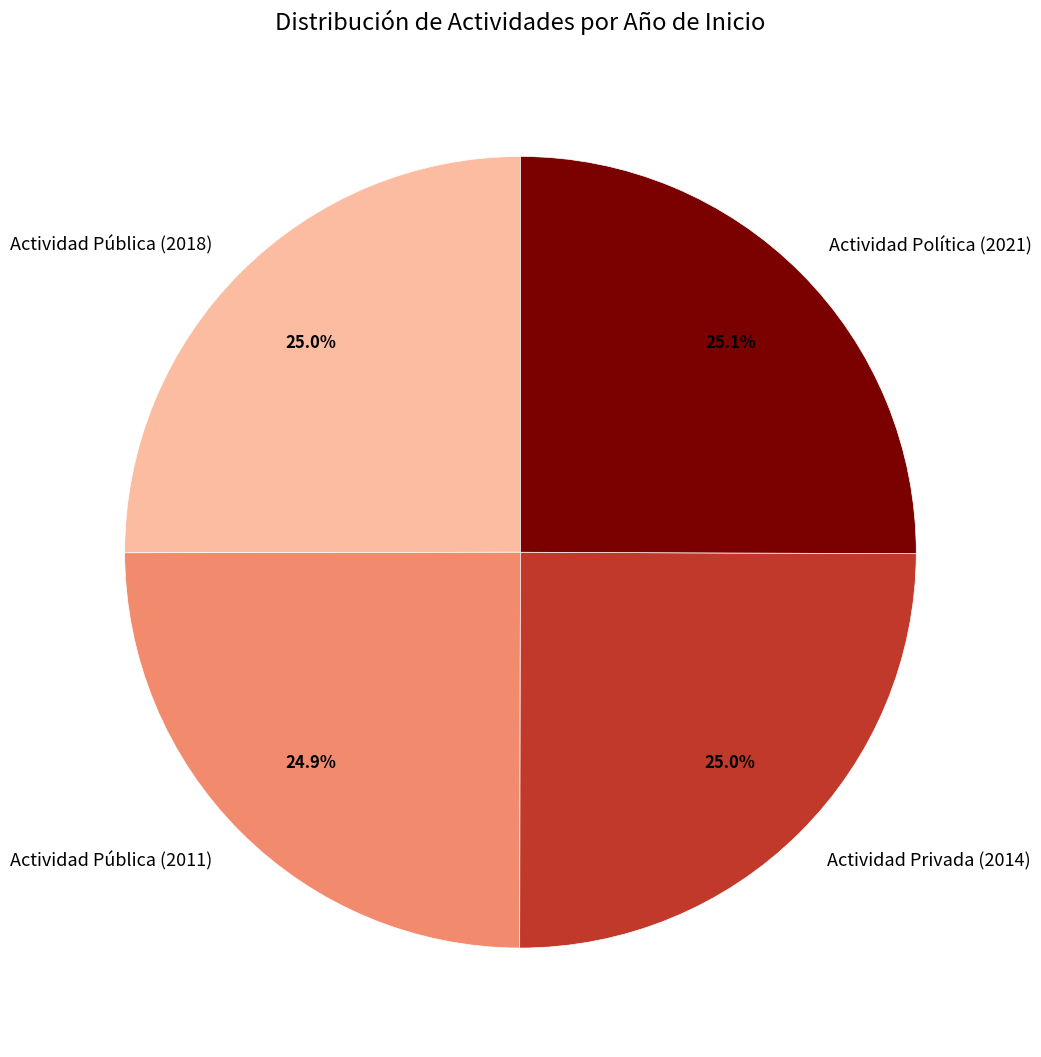

Does any single category account for the majority?

No